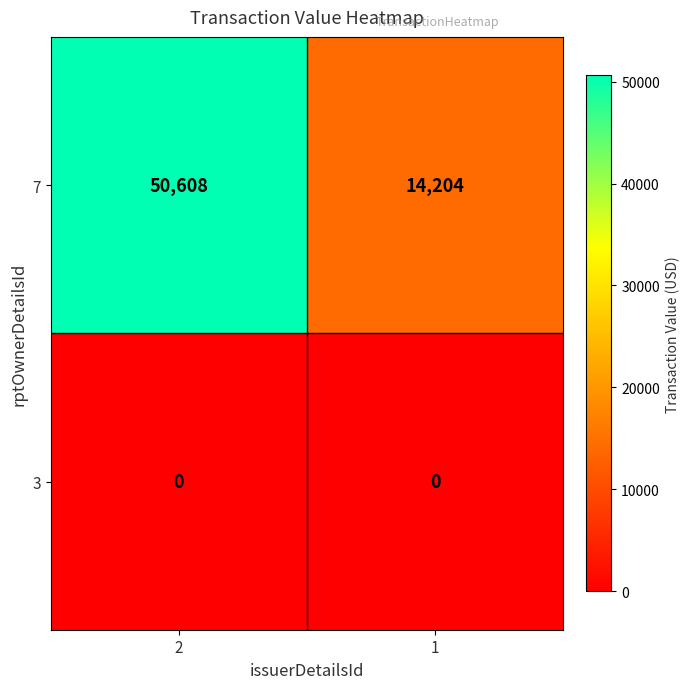

The value of 7 at 1 is 18877. True or false?

False